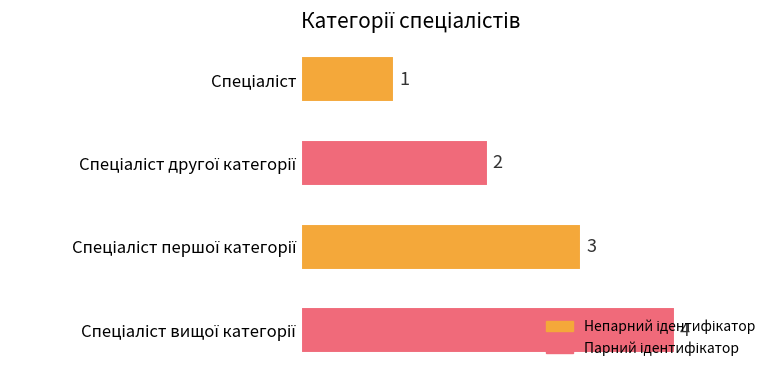

Count the values in the range 2 to 4.

3